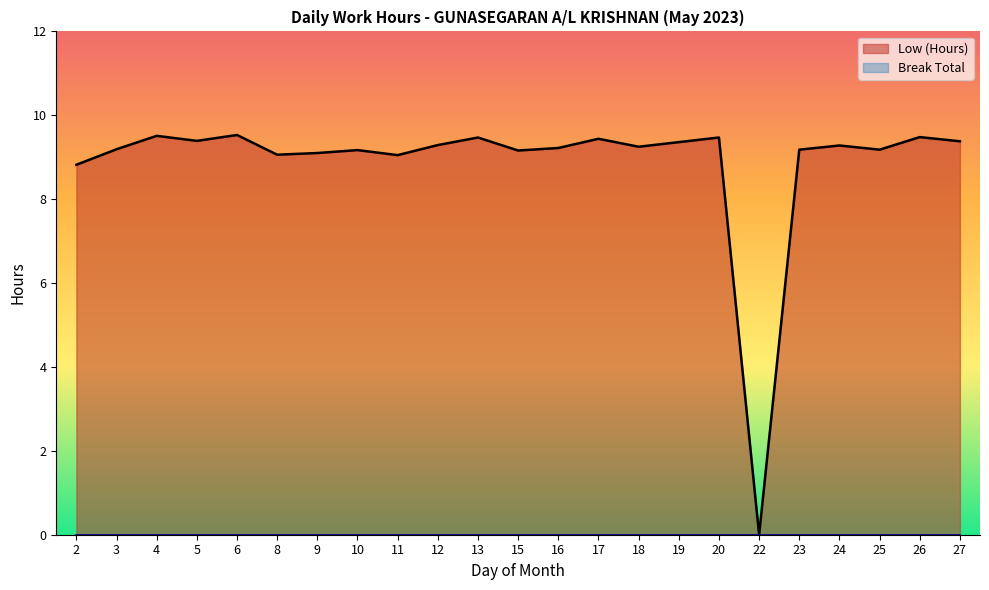

True or false: the data shows 16.4 at 3.

False